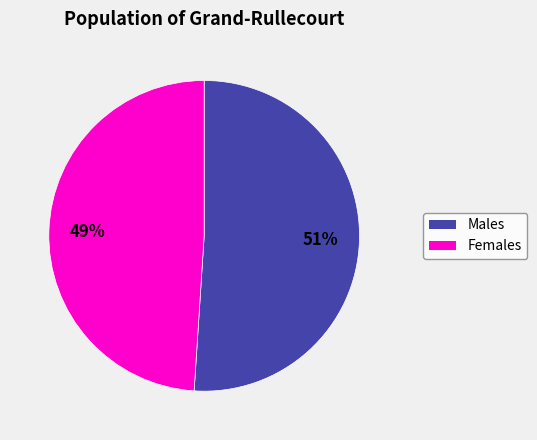

To the nearest percent, what is the difference between the largest and smallest slice percentages?

2%